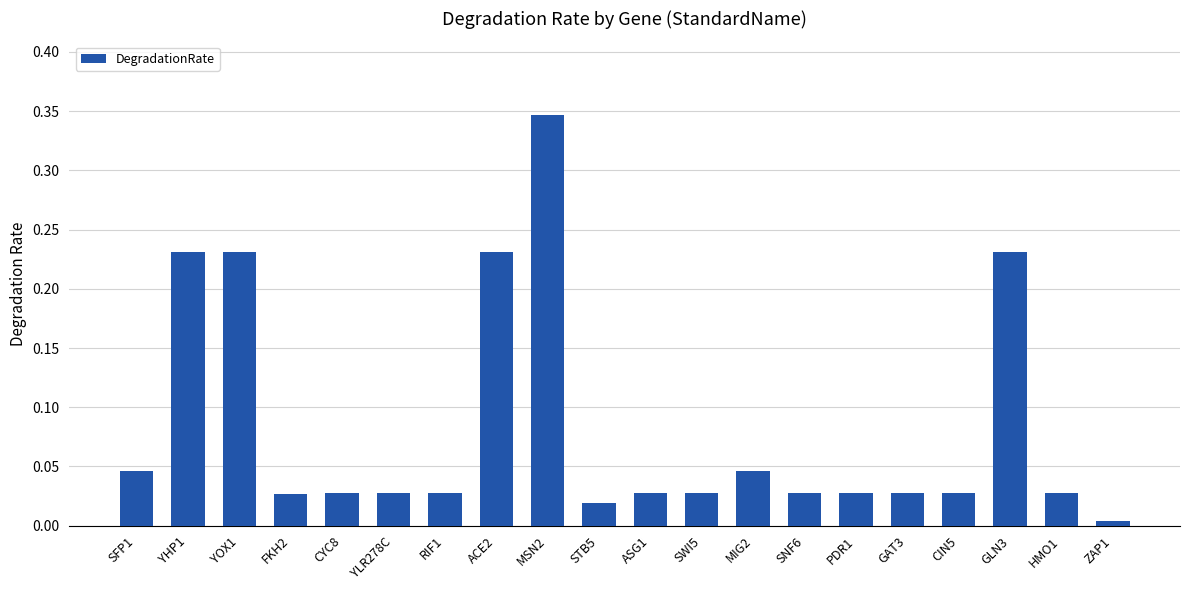

Which has a higher value, STB5 or GAT3?

GAT3